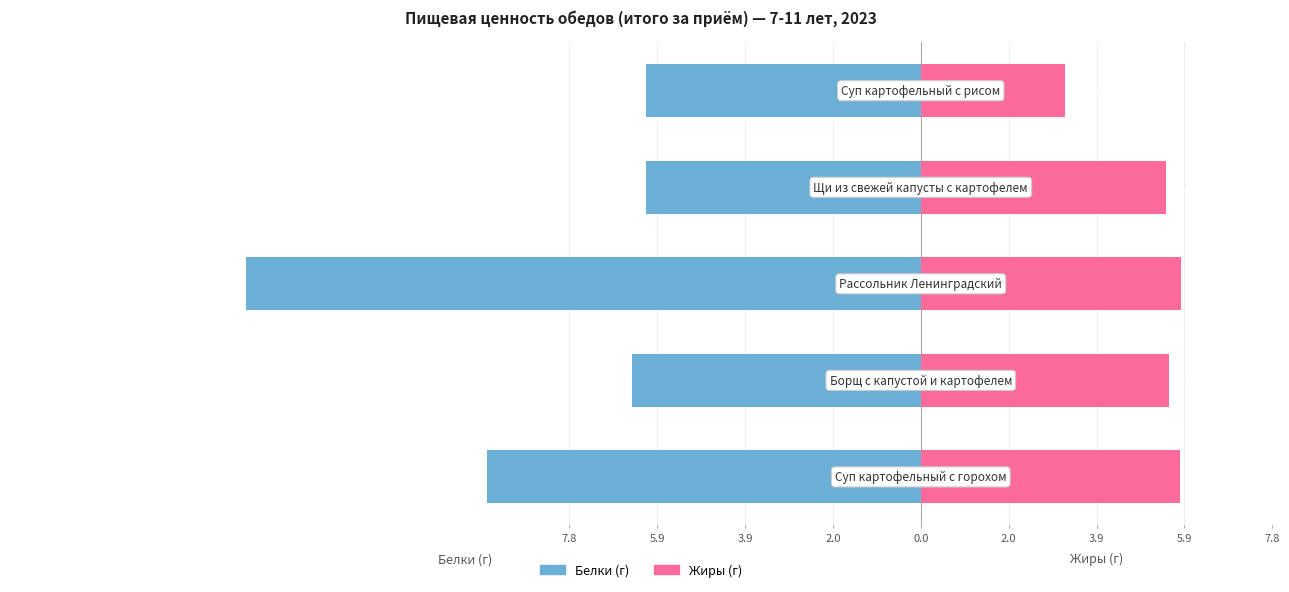

Count the number of data series in this chart.

2